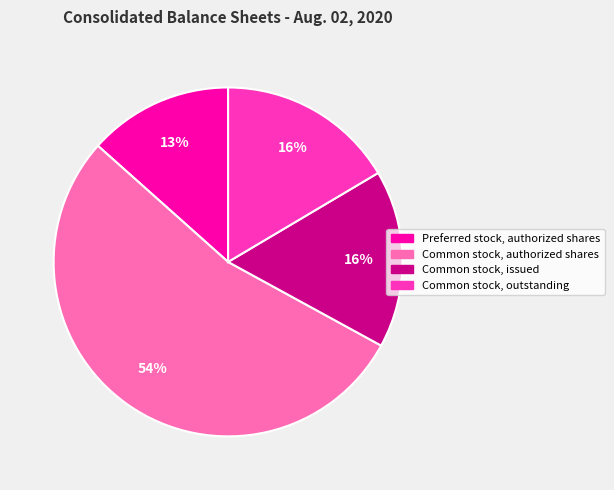

Does any single category account for the majority?

Yes